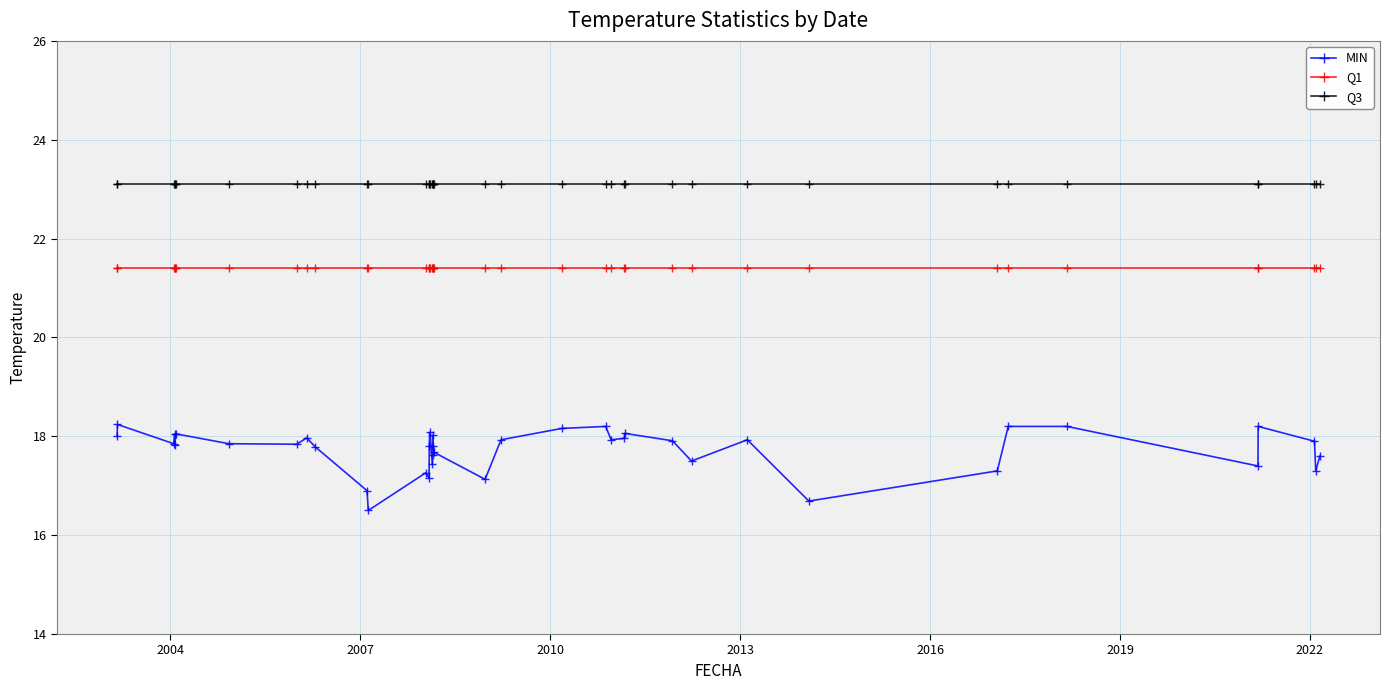

What is the sum of all Q1 values?

856.0